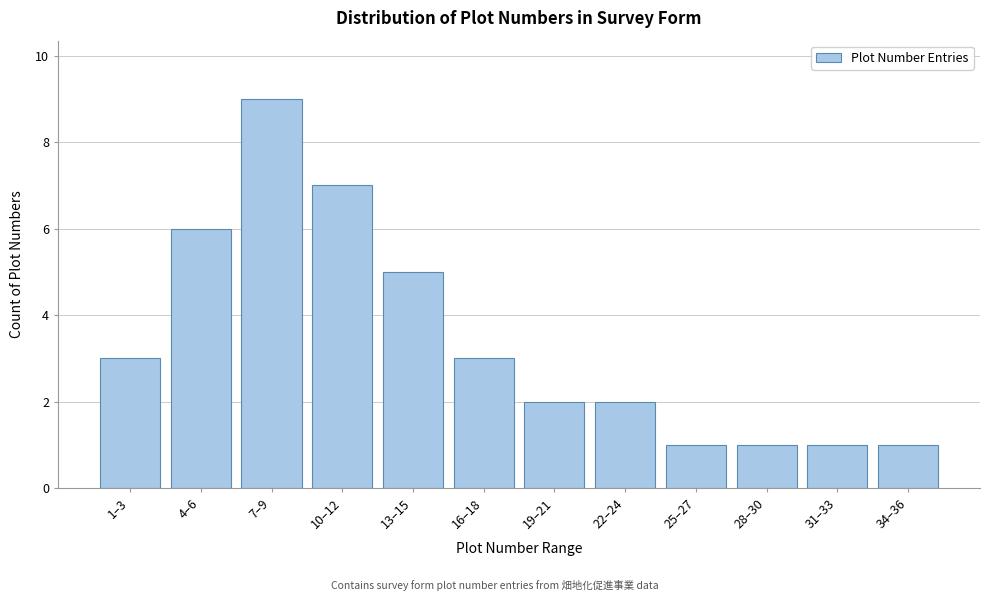

Reading left to right, extract all data points from this chart.

1–3=3	4–6=6	7–9=9	10–12=7	13–15=5	16–18=3	19–21=2	22–24=2	25–27=1	28–30=1	31–33=1	34–36=1